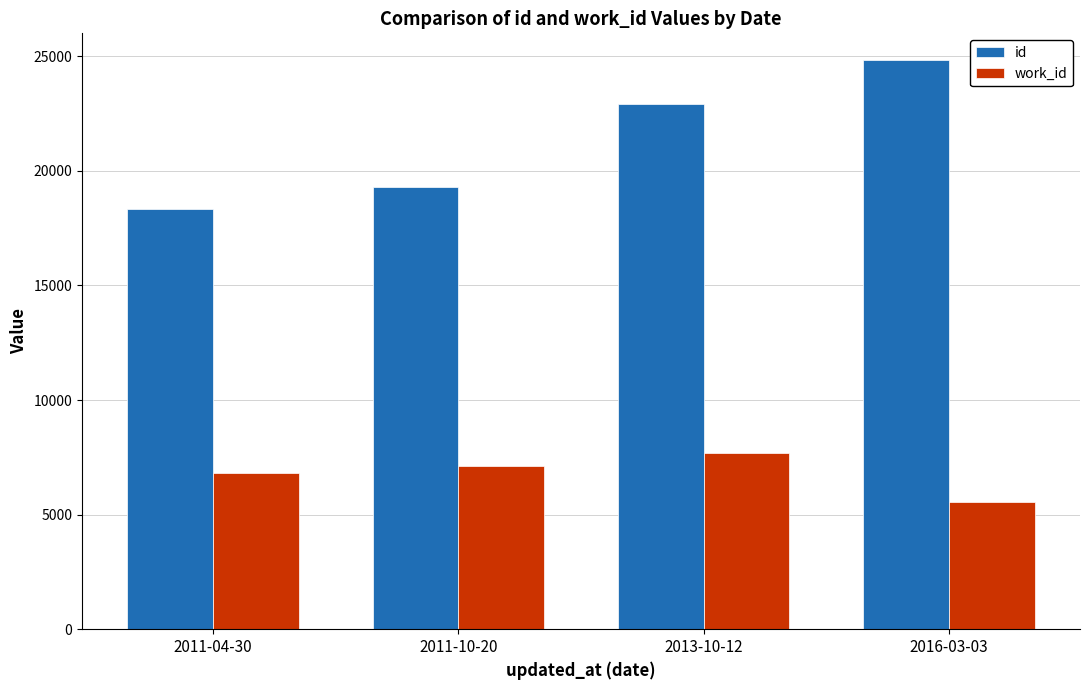

Reading left to right, what are all the values shown in this chart?

id: 18353	19278	22935	24853
work_id: 6836	7117	7702	5530